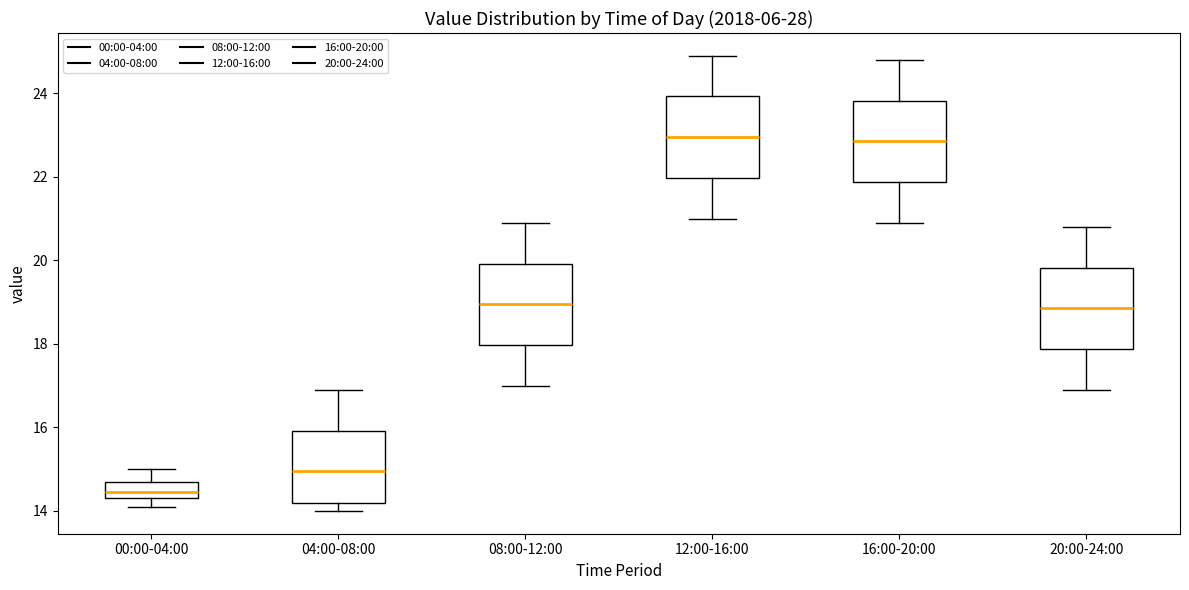

Where is the upper edge of the box for 04:00-08:00 on the y-axis? The values are not printed on the chart, so give them approximately, as read against the axis.

16.0